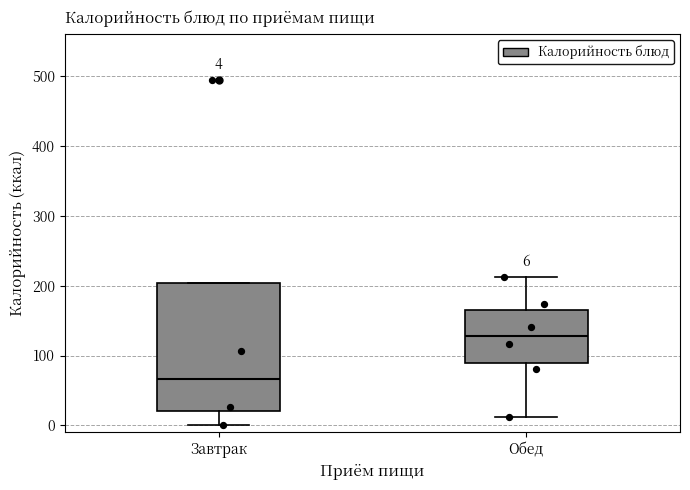

Which box has the highest median line?

Обед